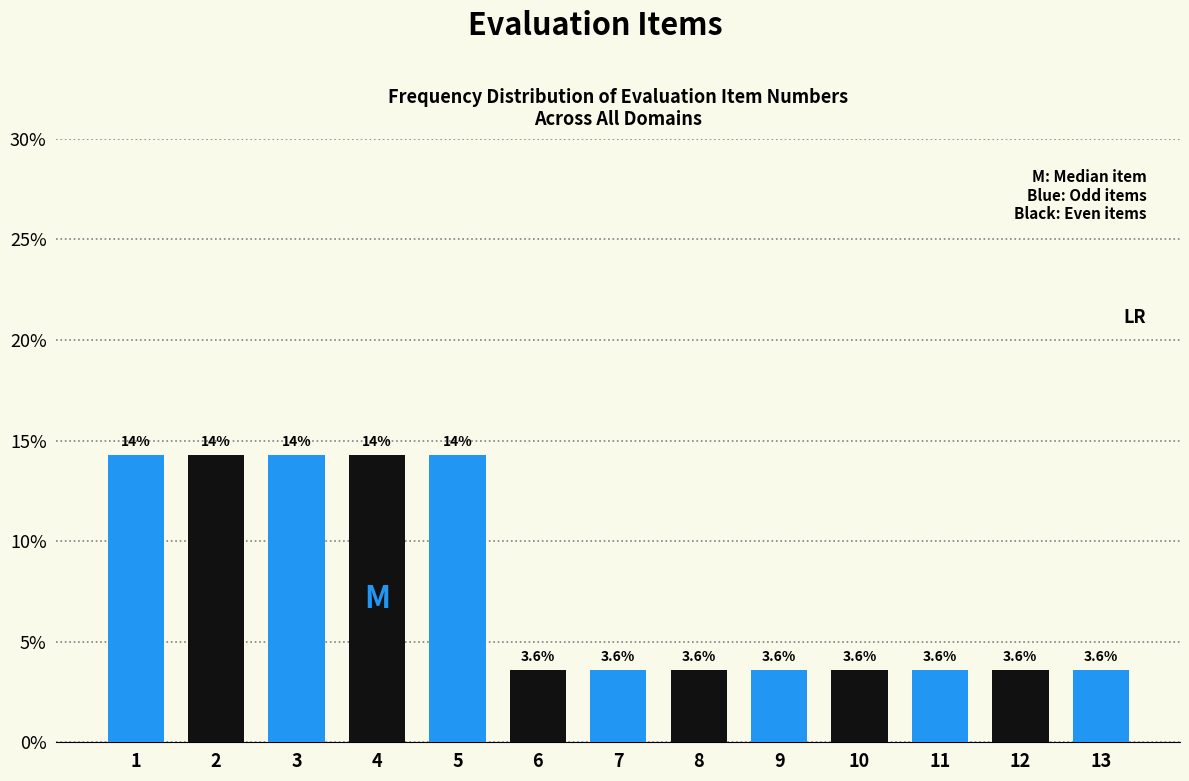

Reading left to right, what are all the values shown in this chart?

1=14.3	2=14.3	3=14.3	4=14.3	5=14.3	6=3.6	7=3.6	8=3.6	9=3.6	10=3.6	11=3.6	12=3.6	13=3.6